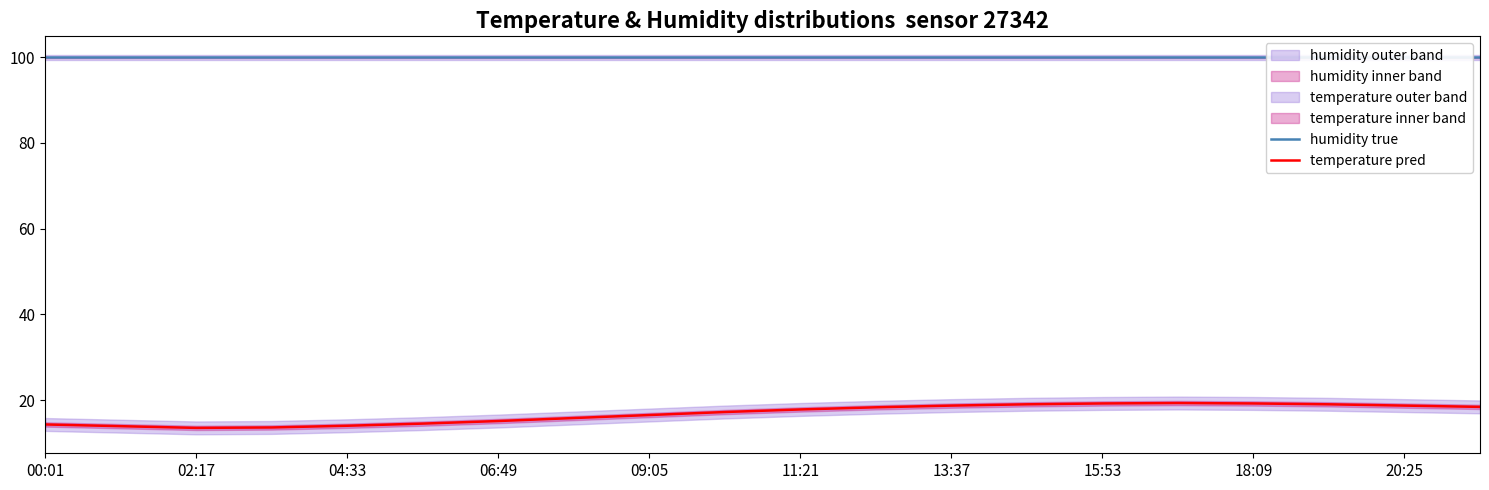

What is the highest value of the humidity true series?

99.9